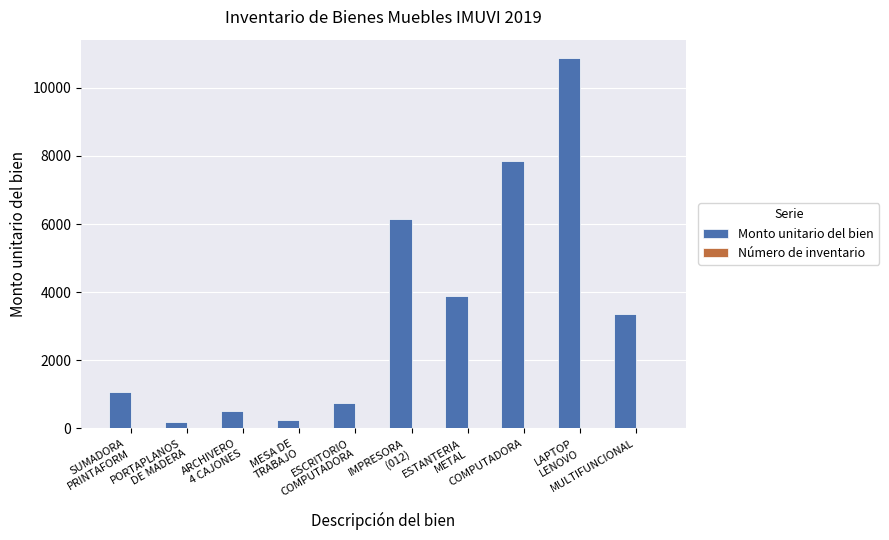

How many series are shown in this chart?

2